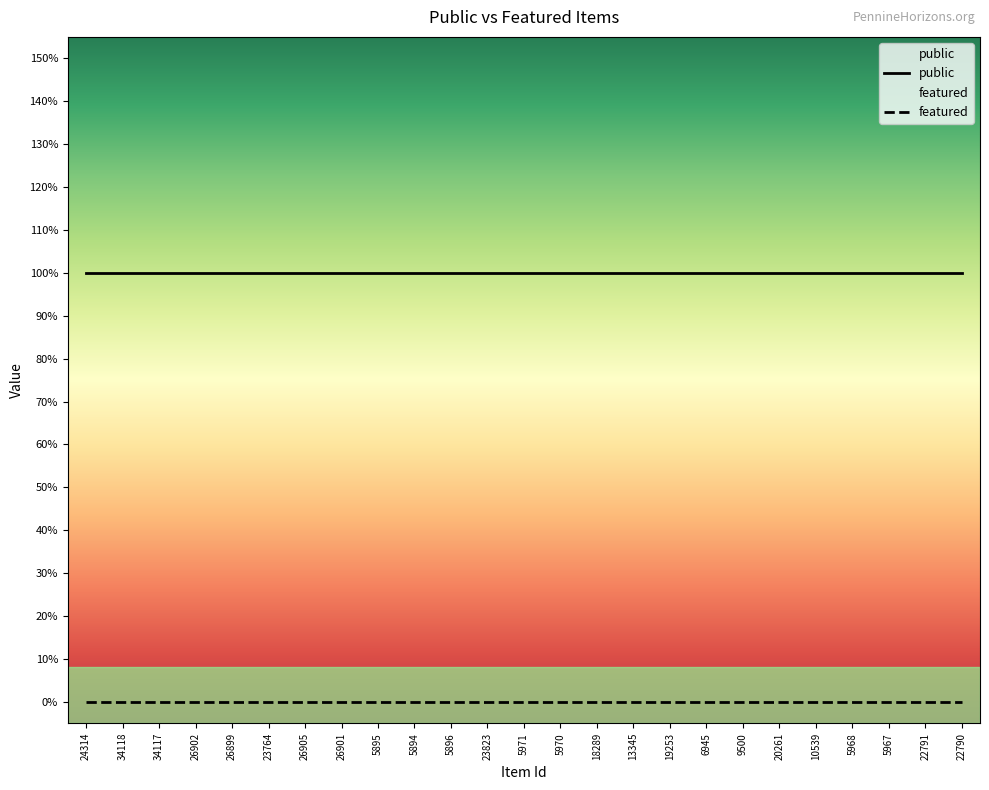

True or false: public and featured cross at least once.

False